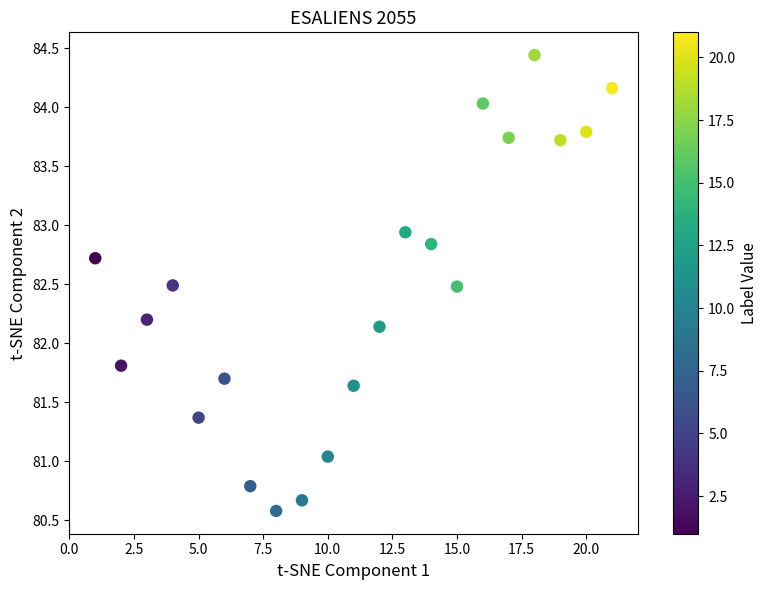

What is the range of X values (max minus min)?

20.0